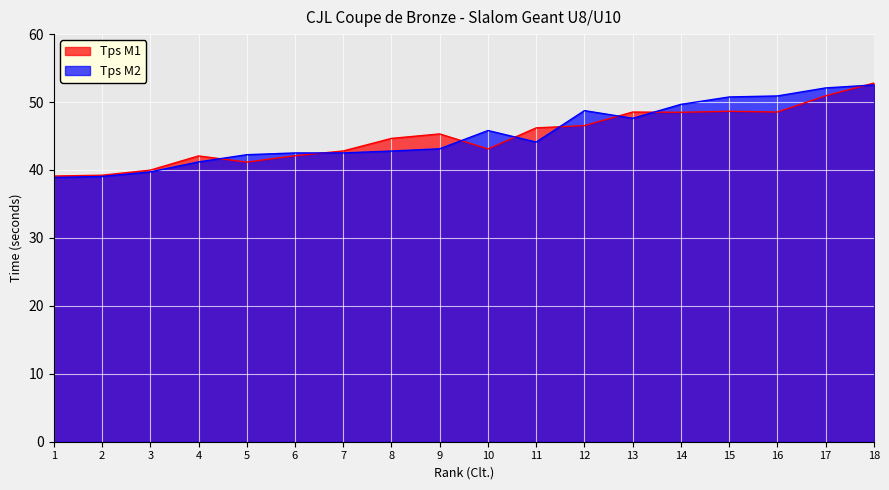

What is the difference between the maximum and minimum values in the Tps M2 series?

13.6